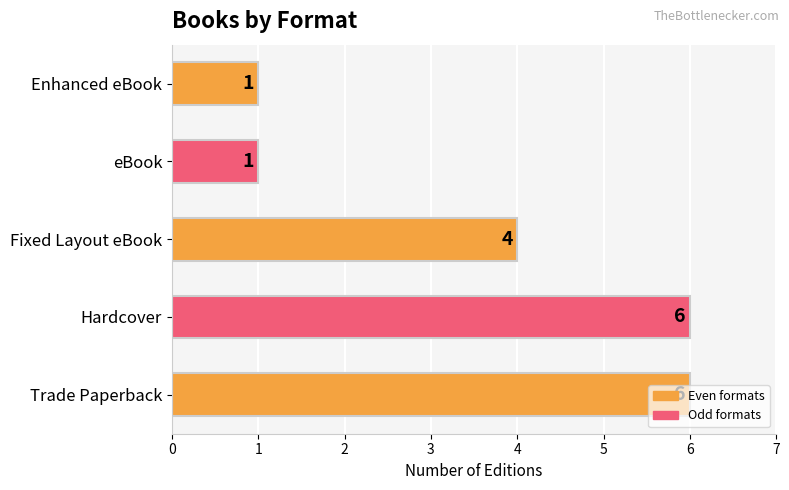

The chart shows a value of 11 at Hardcover. True or false?

False